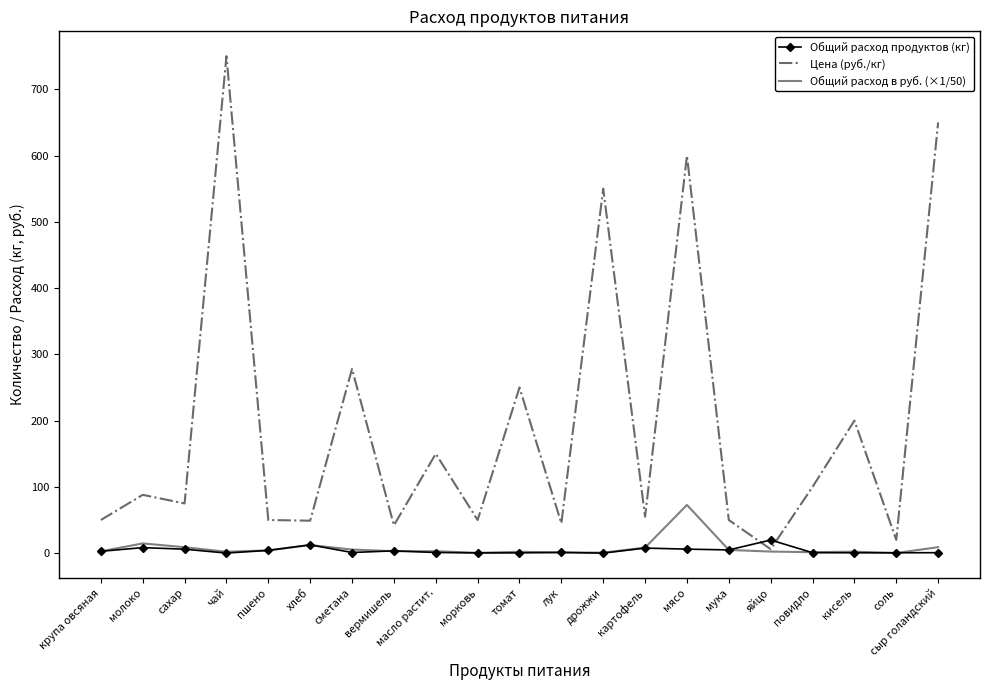

The value of Цена (руб./кг) at молоко is 127.3. True or false?

False